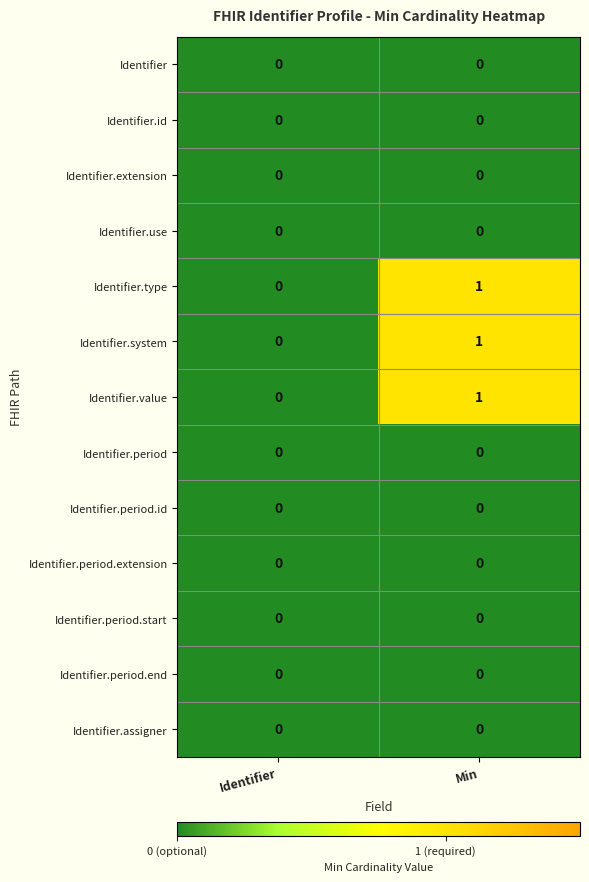

The Identifier.id series shows 0 at Min. True or false?

True